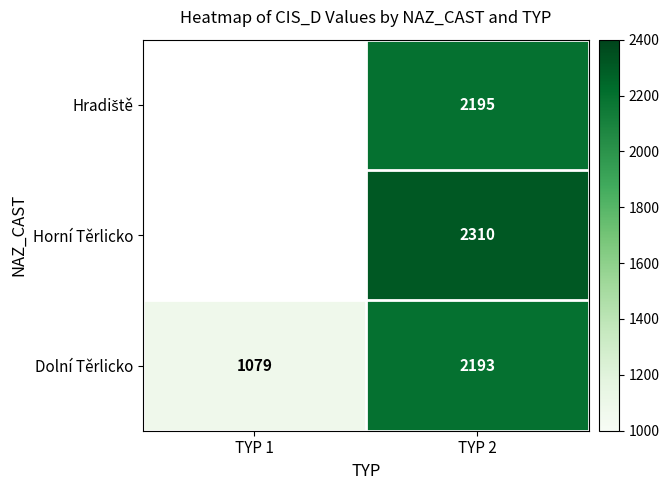

Where is Dolní Těrlicko nearest to the value 1636?

TYP 1